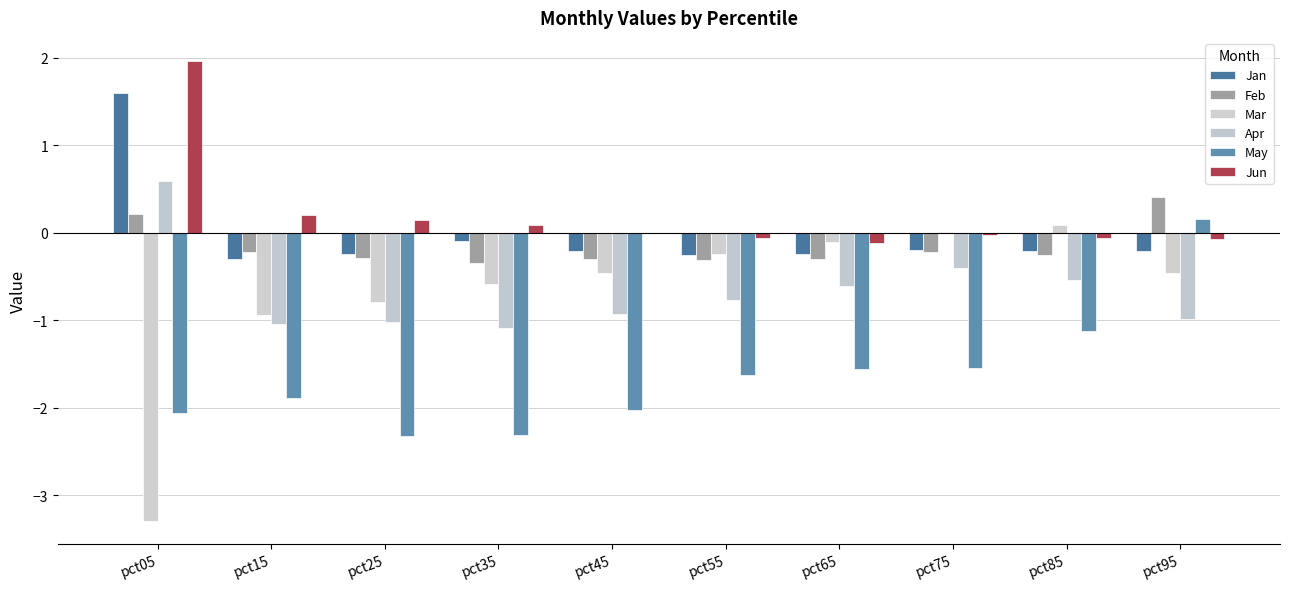

What are all the series names shown in the legend?

Jan, Feb, Mar, Apr, May, Jun